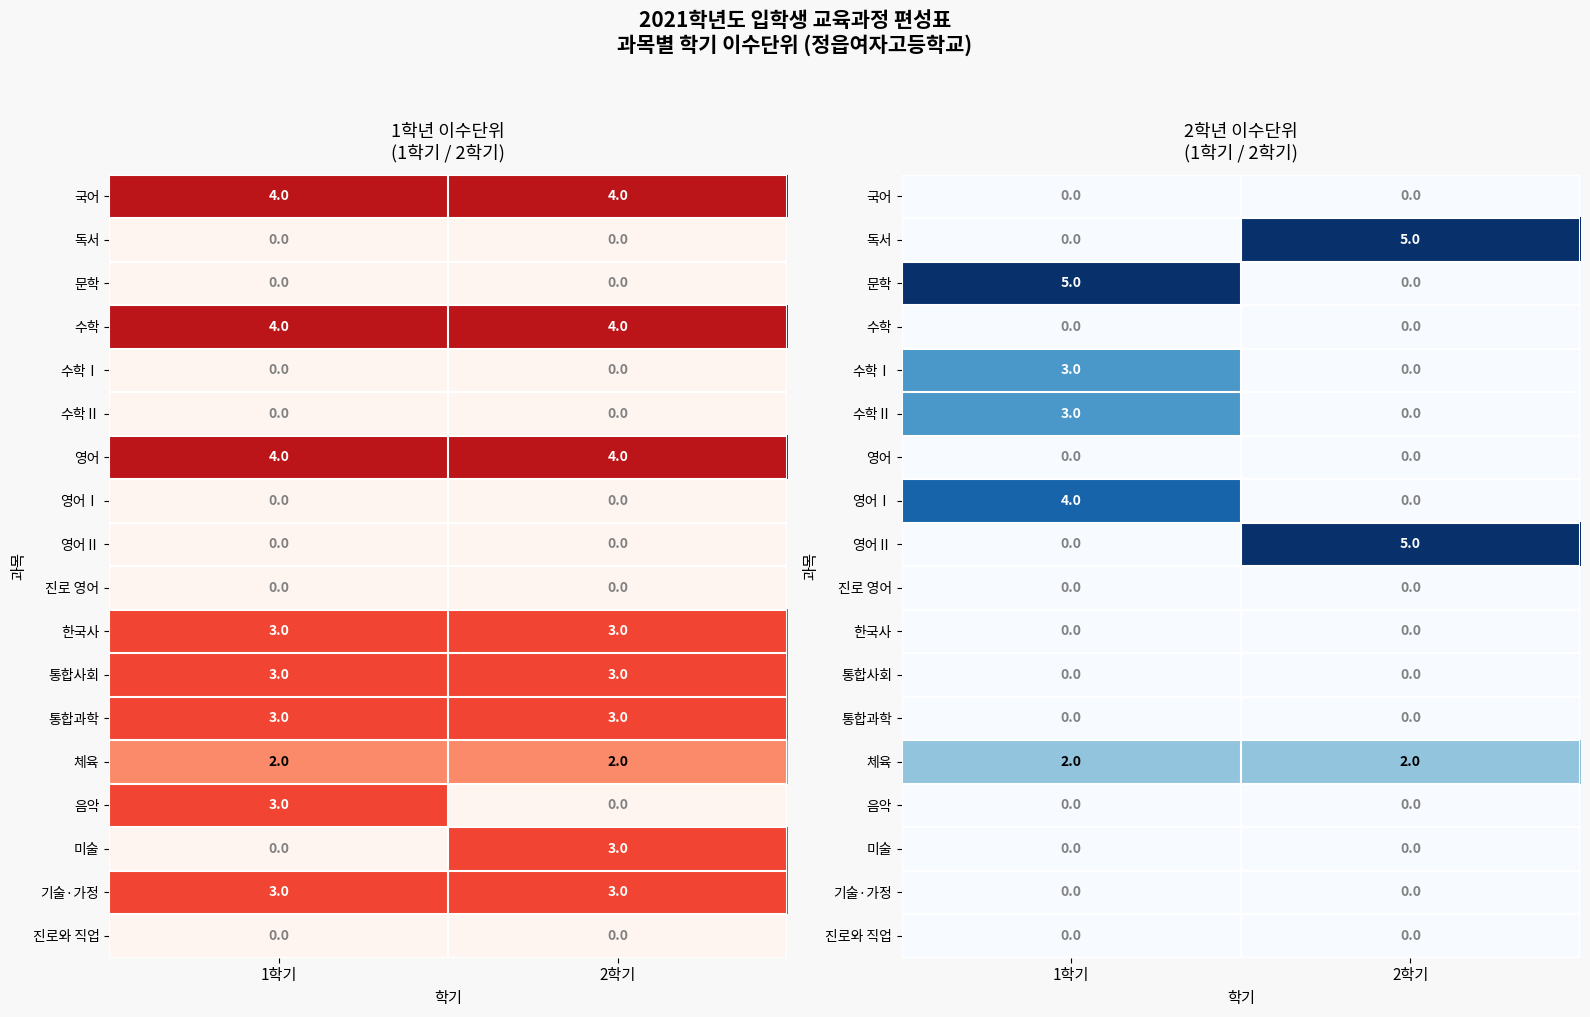

List the labels in order of 국어 value, largest first.

1학기, 2학기